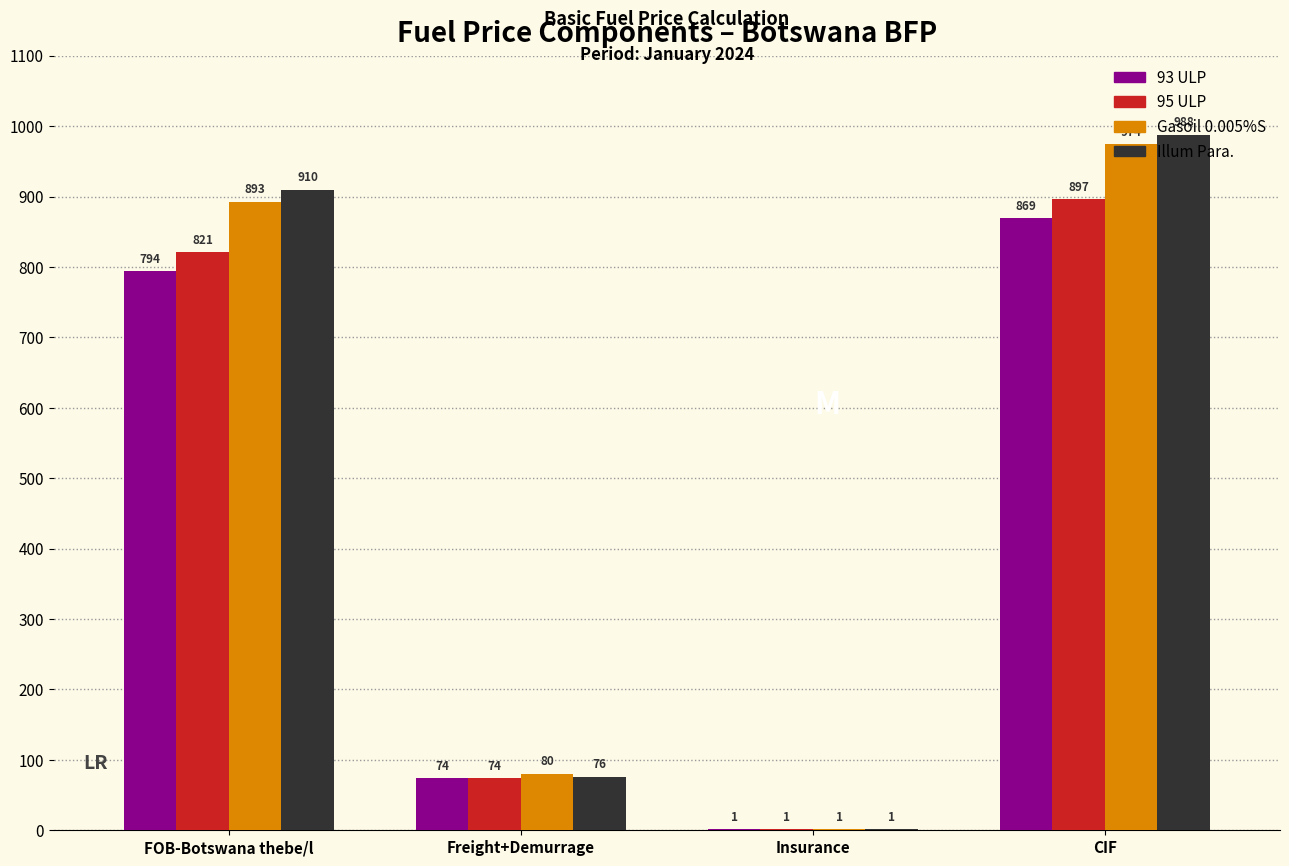

Where does the 93 ULP series first go above 793?

FOB-Botswana thebe/l